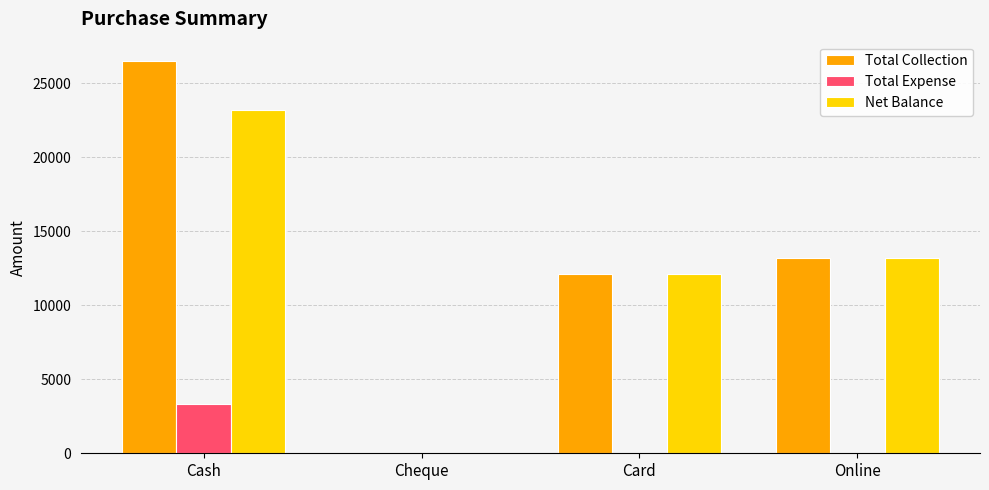

How many positive values does the Total Collection series have?

3